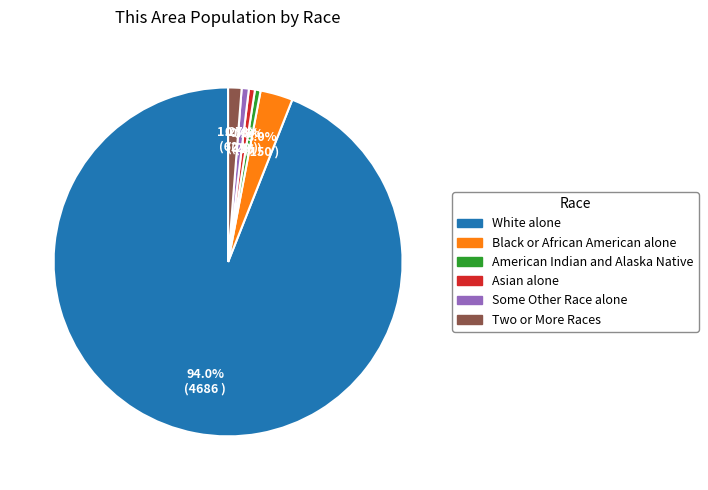

How many segments does this pie chart have?

6